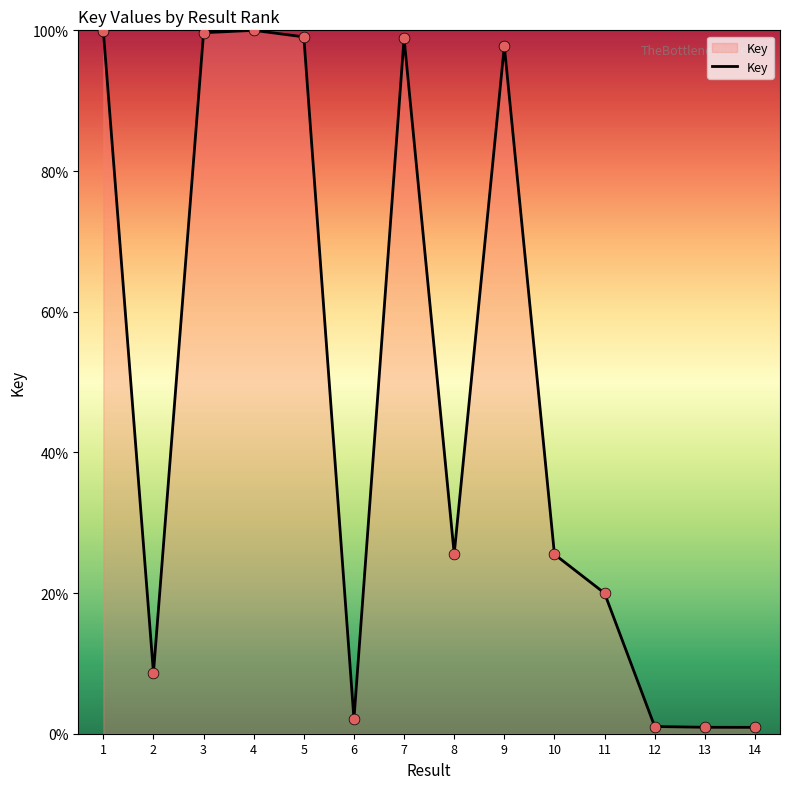

Which has a higher value, 10 or 1?

1